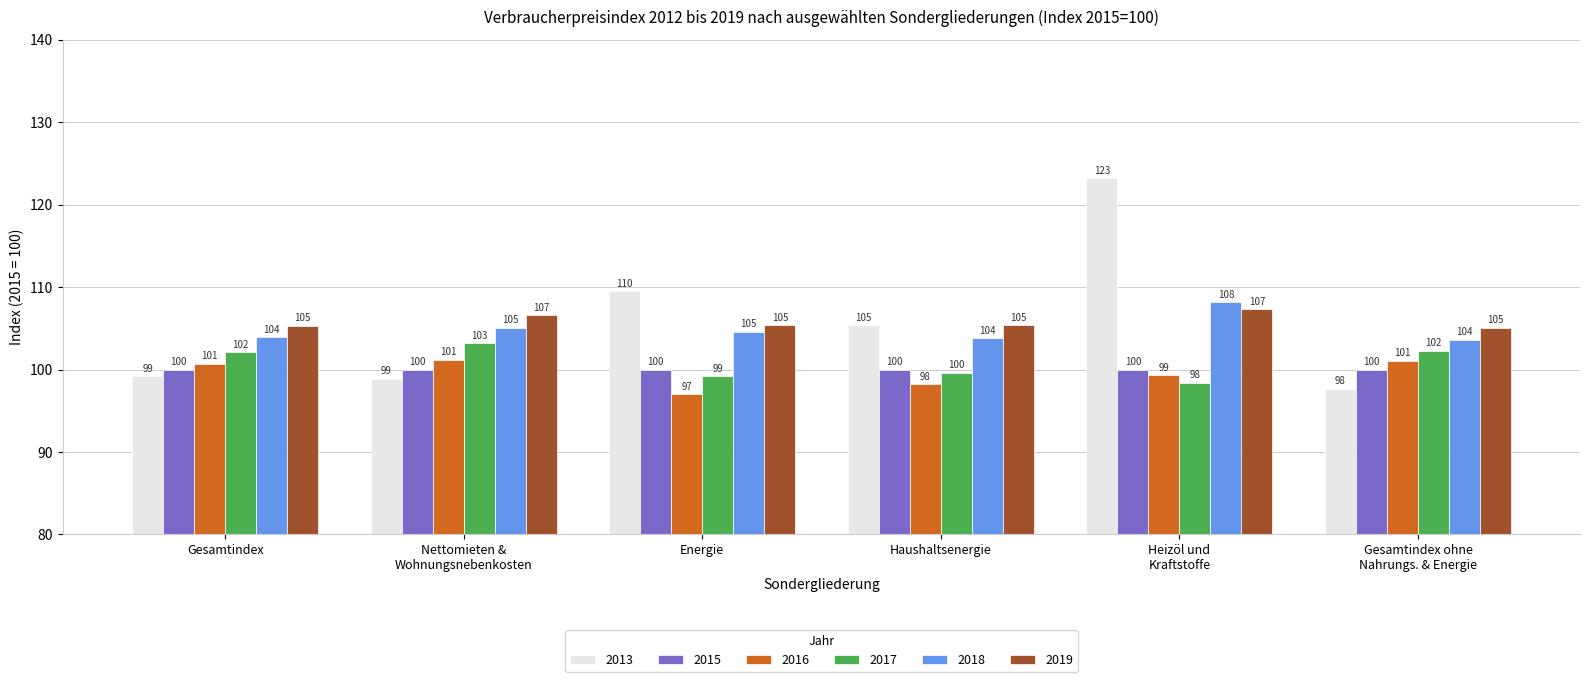

How many values in the 2013 series exceed 105?

3